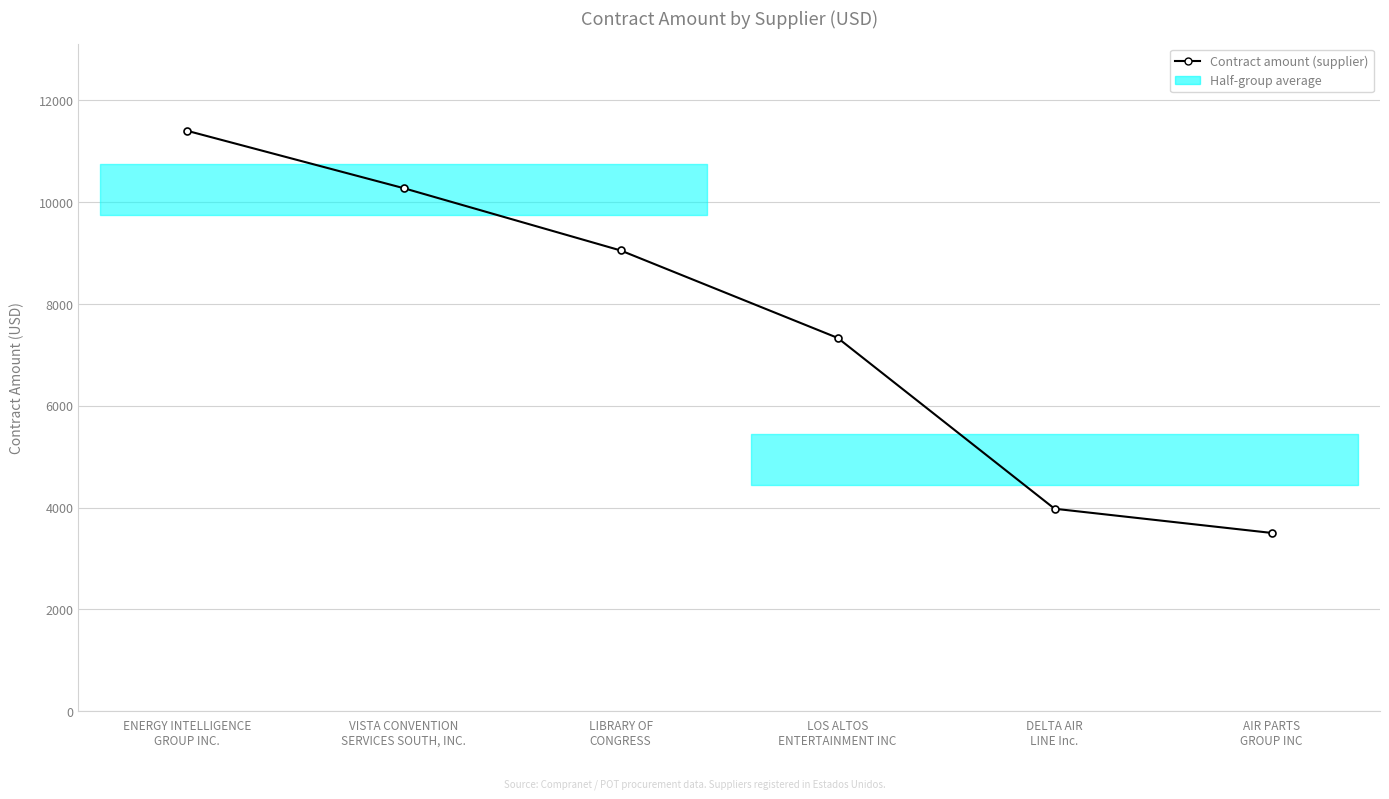

What is the change in value from LIBRARY OF
CONGRESS to DELTA AIR
LINE Inc.?

-5074.5